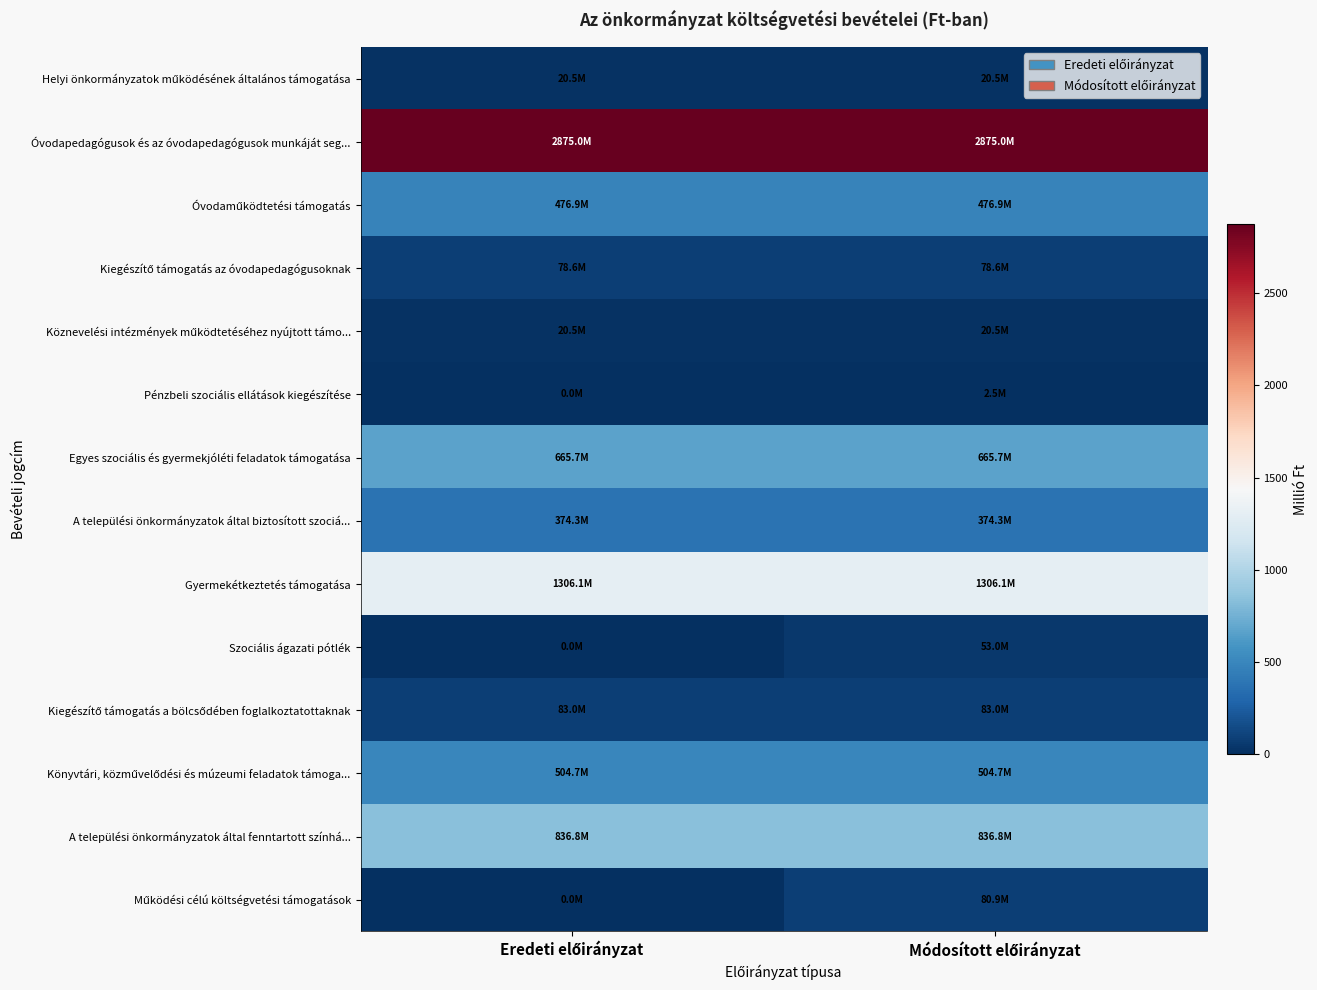

Between Eredeti előirányzat and Módosított előirányzat, which is larger?

Eredeti előirányzat